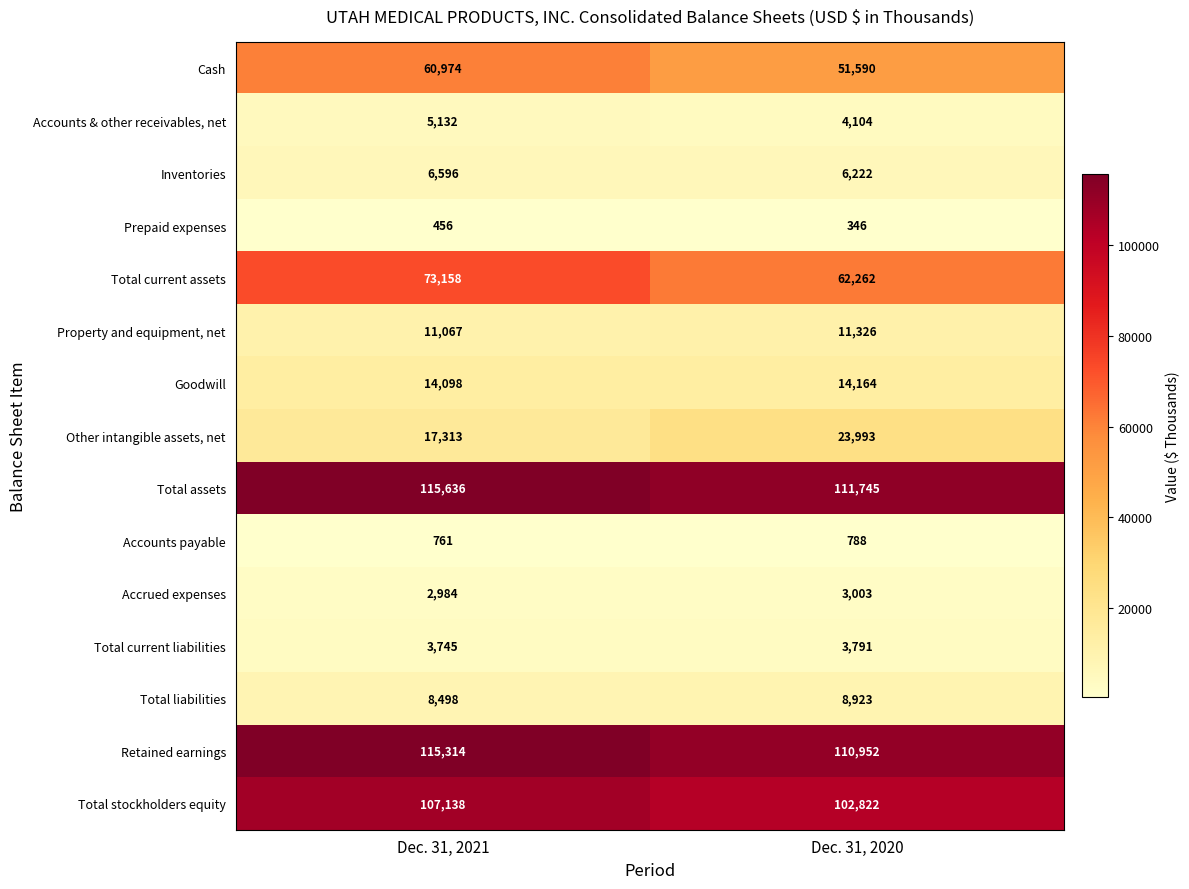

At which category does the chart reach its minimum across all series?

Dec. 31, 2020